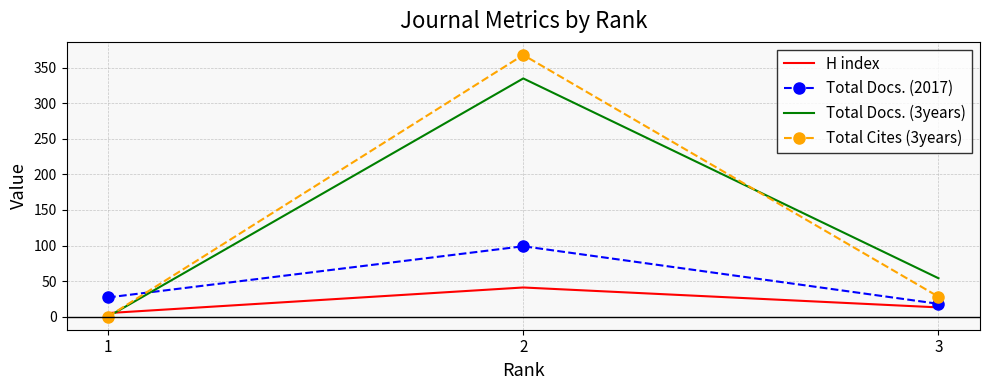

At how many categories does at least one series exceed 34?

2